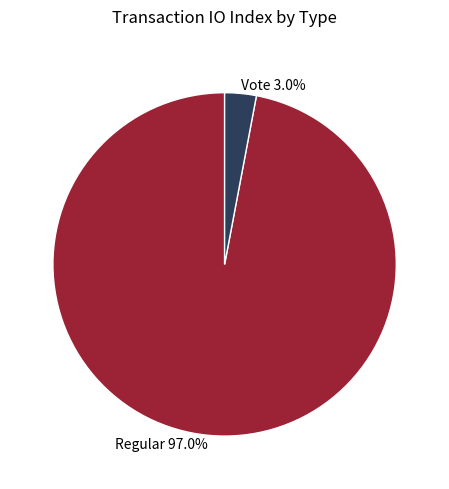

Which category accounts for the majority?

Regular